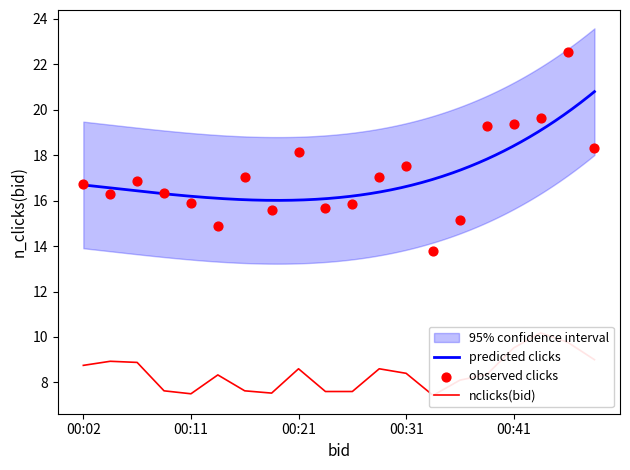

At which category is the sum across all series the highest?

00:46